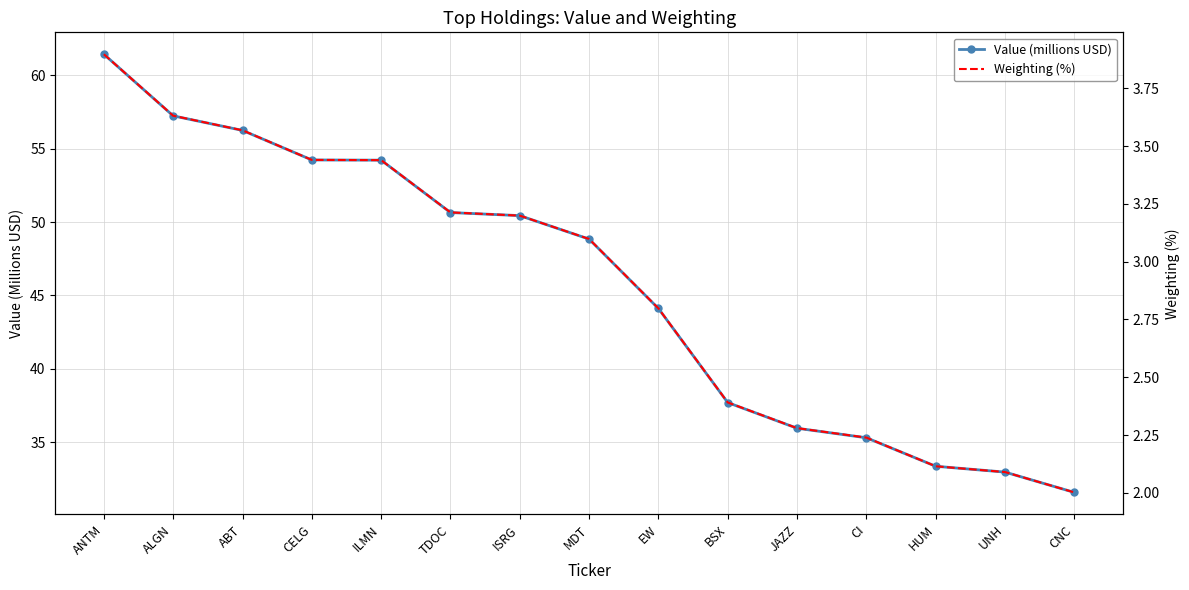

Where is Value (millions USD) nearest to the value 46?

EW